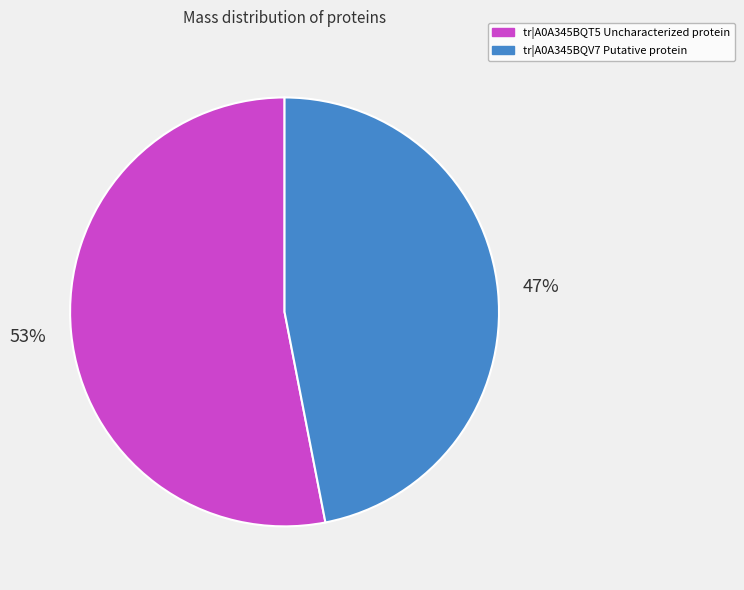

Approximately how many times larger is the value at tr|A0A345BQV7 Putative protein compared to tr|A0A345BQT5 Uncharacterized protein?

0.9